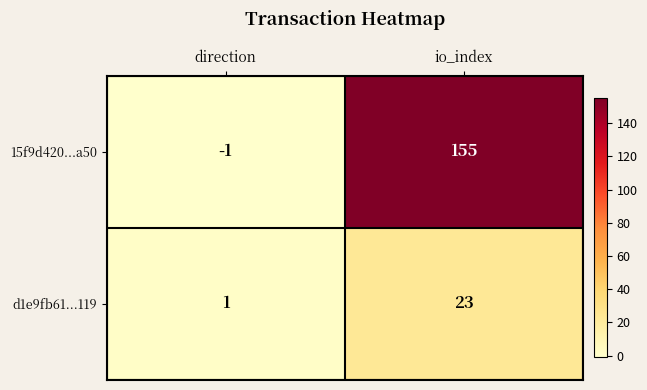

Reading right to left, transcribe all the data shown in this chart.

15f9d420...a50: io_index=155	direction=-1
d1e9fb61...119: io_index=23	direction=1